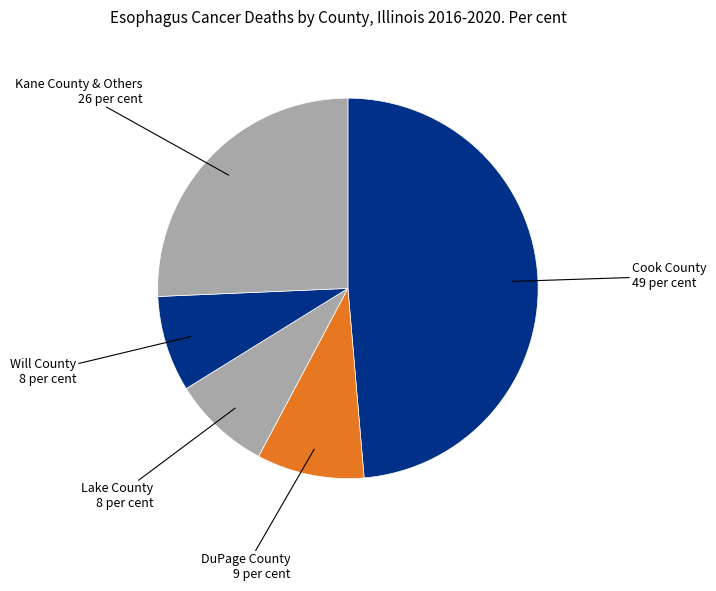

Is there a majority slice in this chart?

No